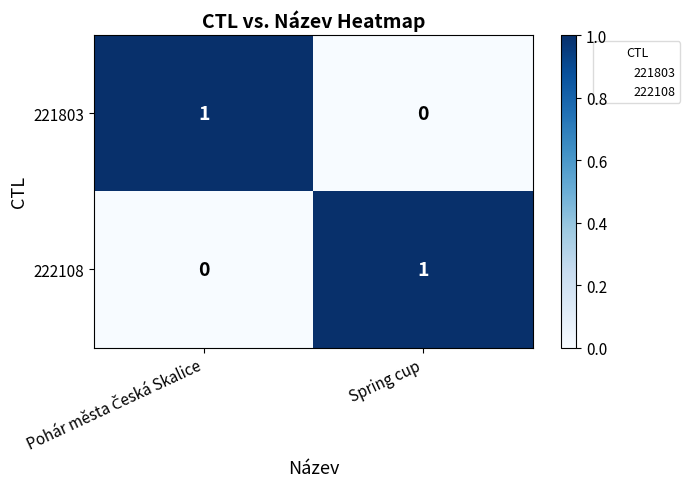

The value of 221803 at Spring cup is 0. True or false?

True